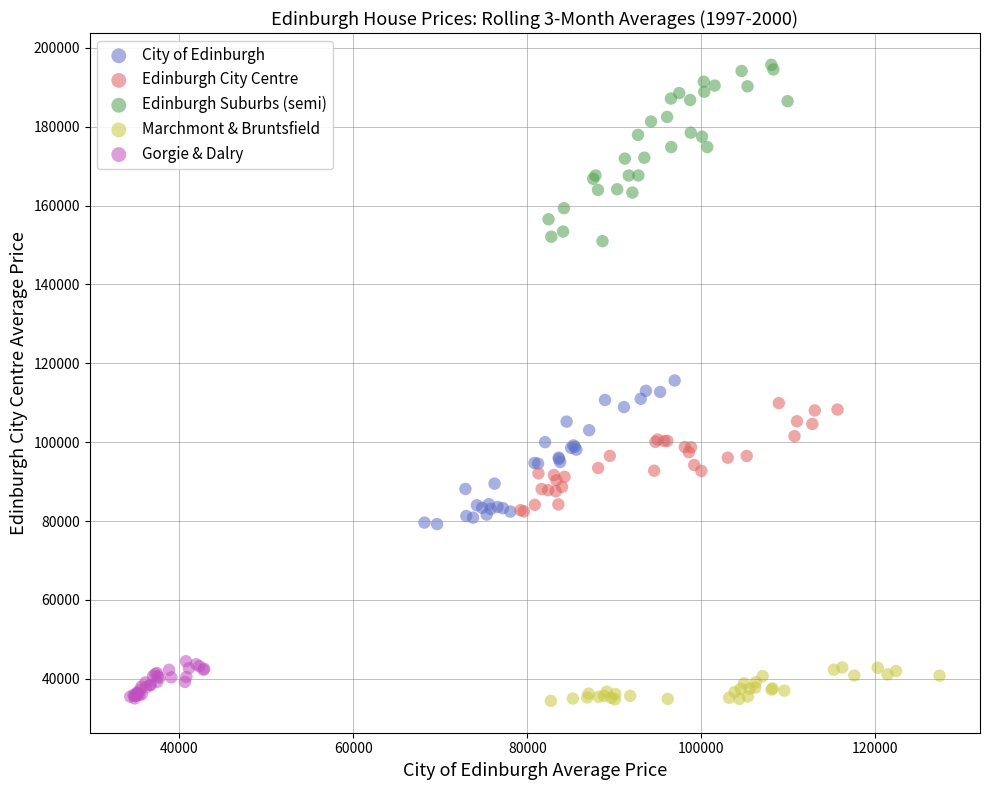

Which series has the largest Y range (max minus min)?

Edinburgh Suburbs (semi)